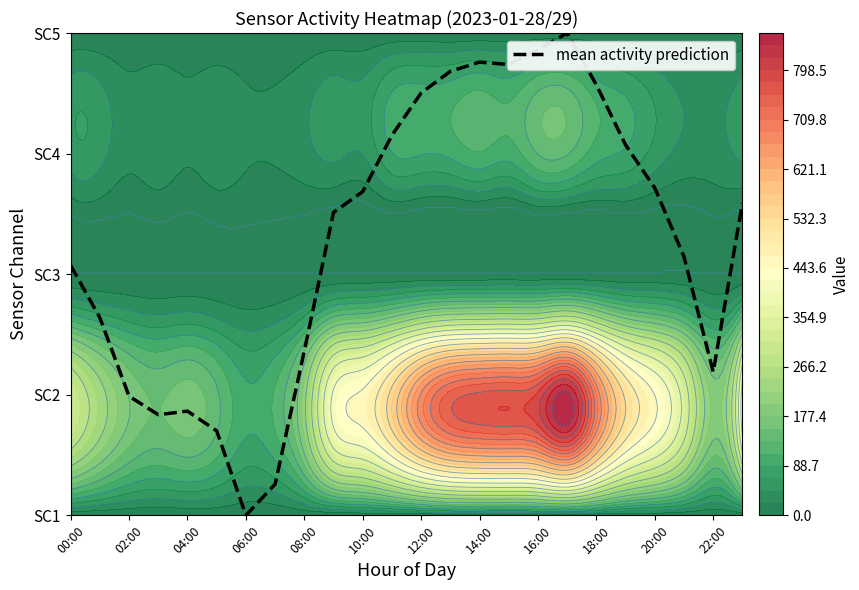

Which label corresponds to the smallest value in the chart?

06:00